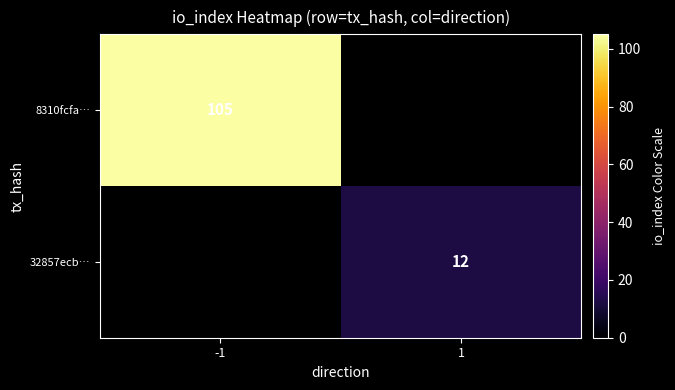

True or false: 8310fcfa… has a value of 154 at -1.

False